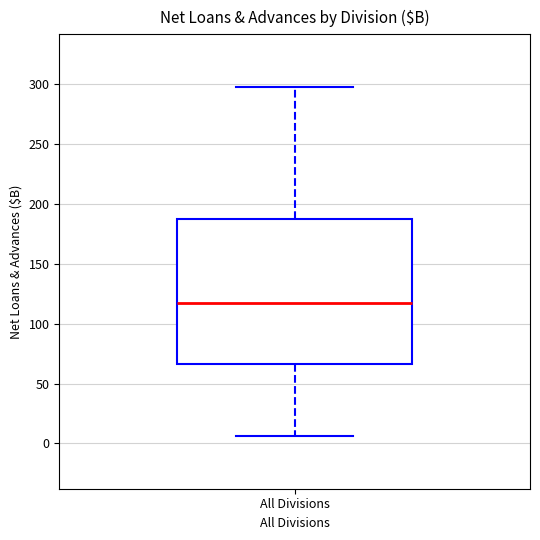

Where is the upper edge of the box for All Divisions on the y-axis? The values are not printed on the chart, so give them approximately, as read against the axis.

185